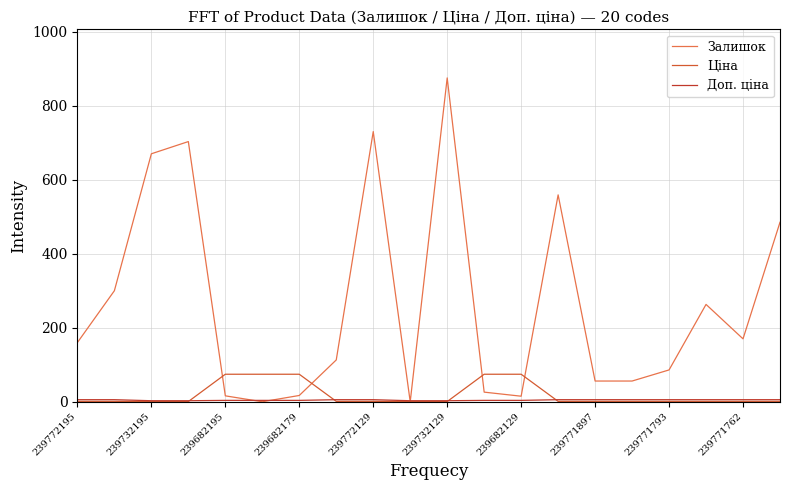

True or false: Залишок and Доп. ціна cross at least once.

True